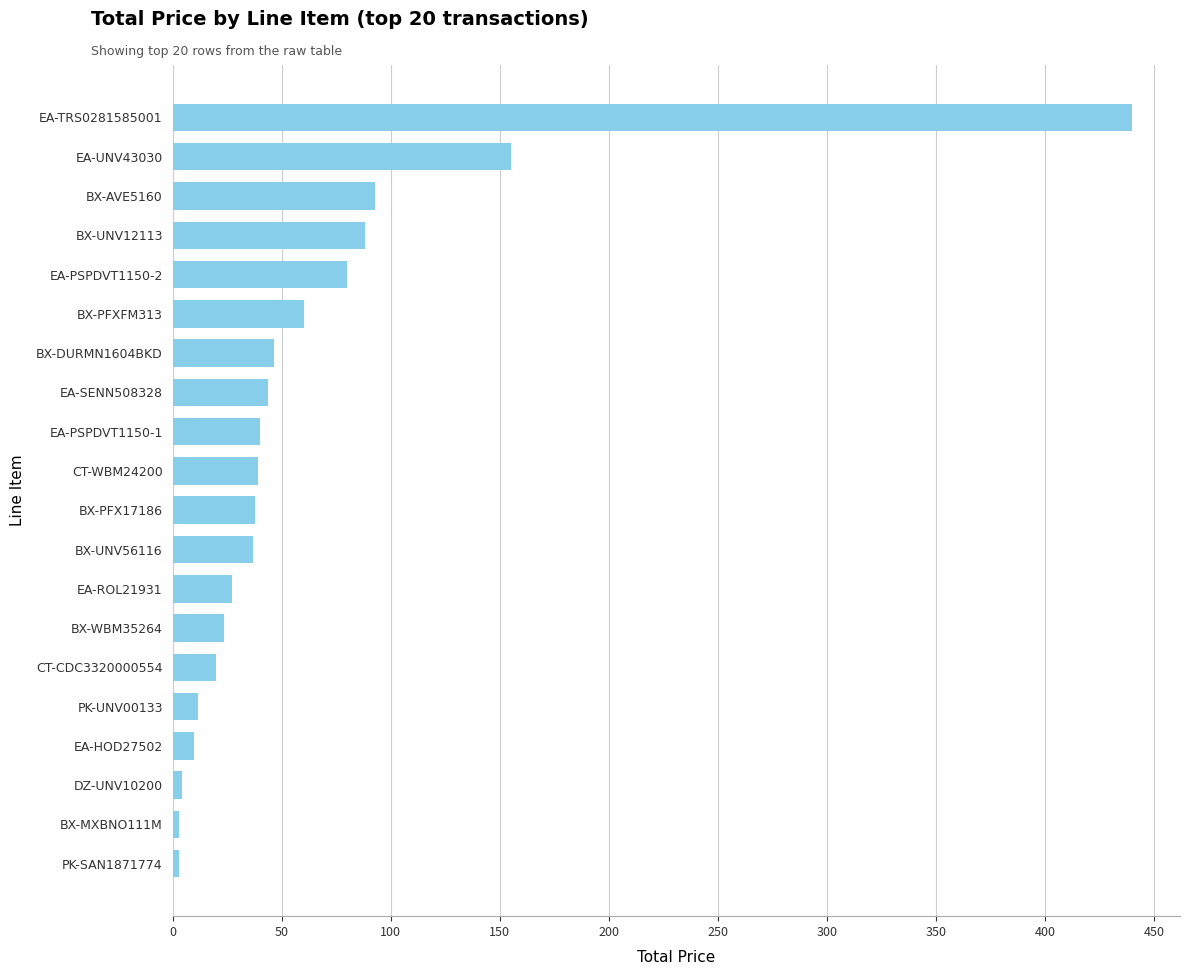

The chart shows a value of 2.8 at PK-SAN1871774. True or false?

True